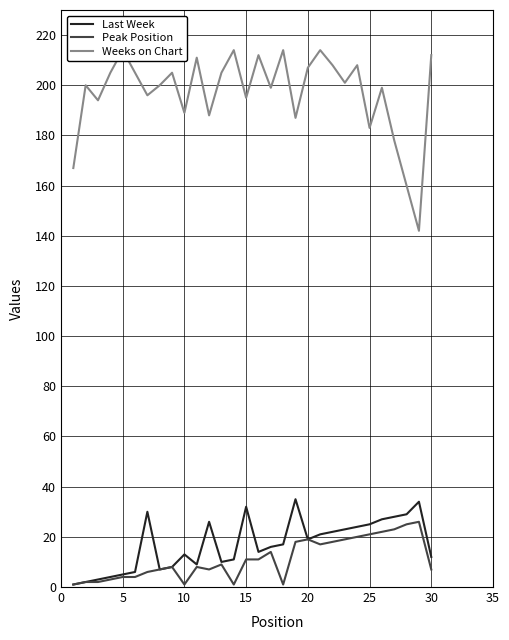

What is the maximum value for Last Week?

35